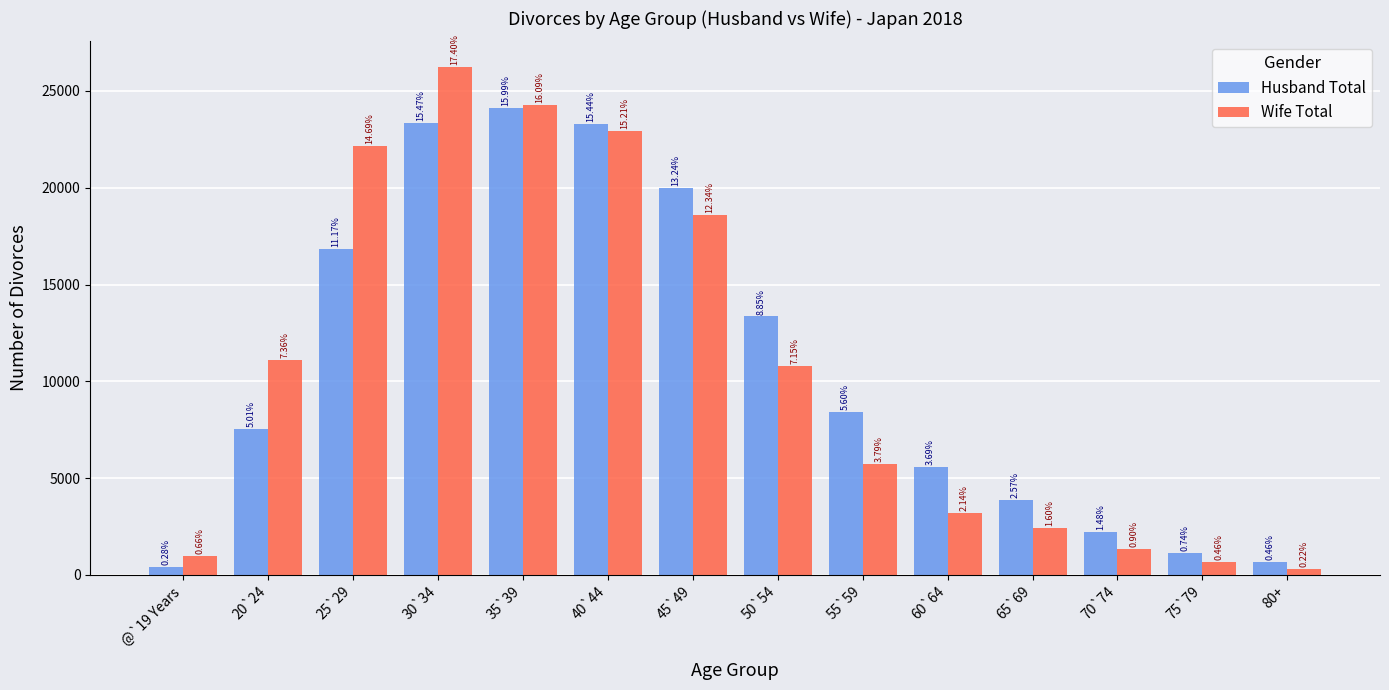

At which category is the sum across all series the highest?

30`34